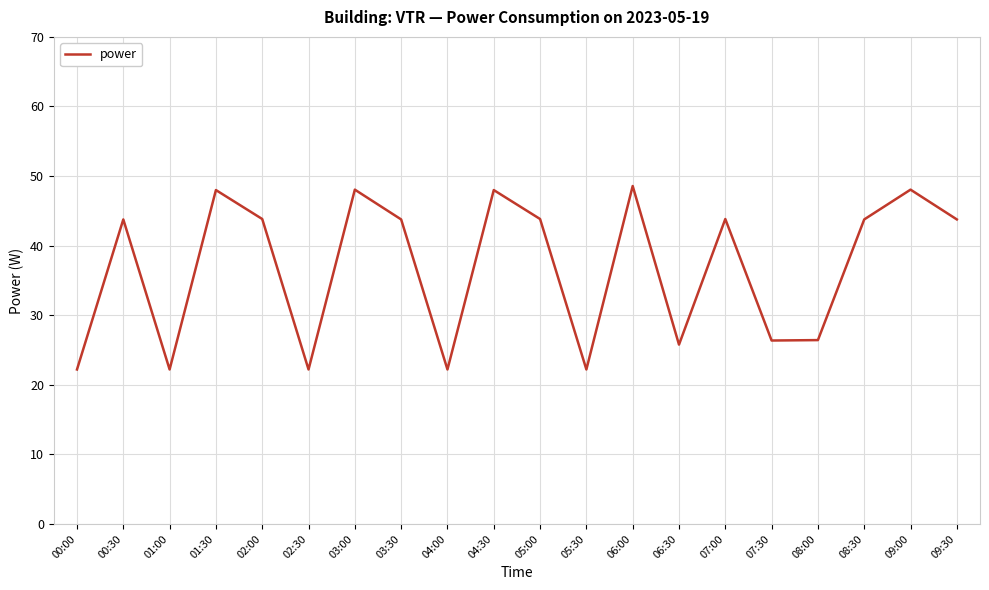

What is the approximate value at 01:30?

48.0